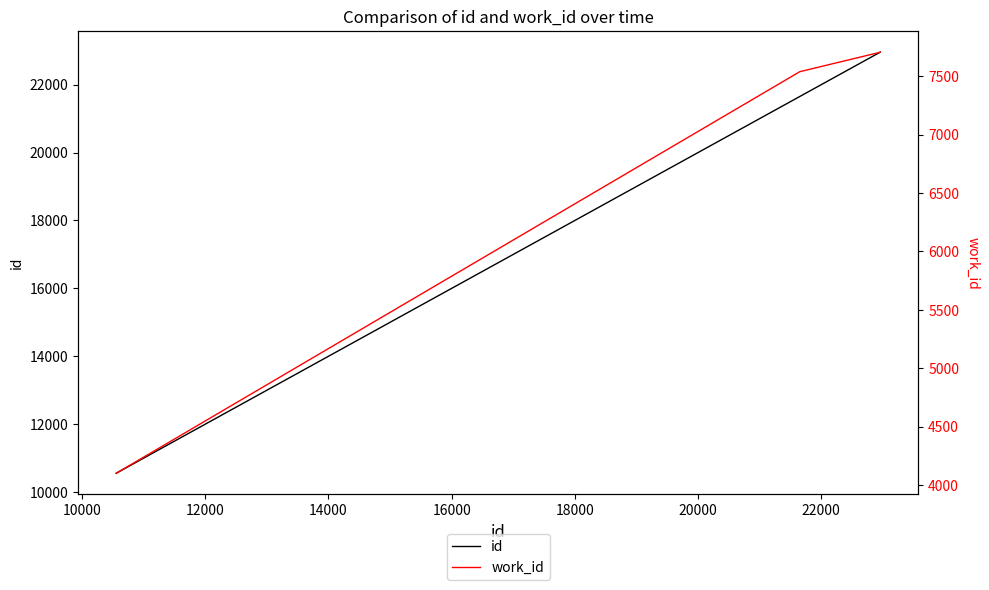

What is the sum of all work_id values?

72291